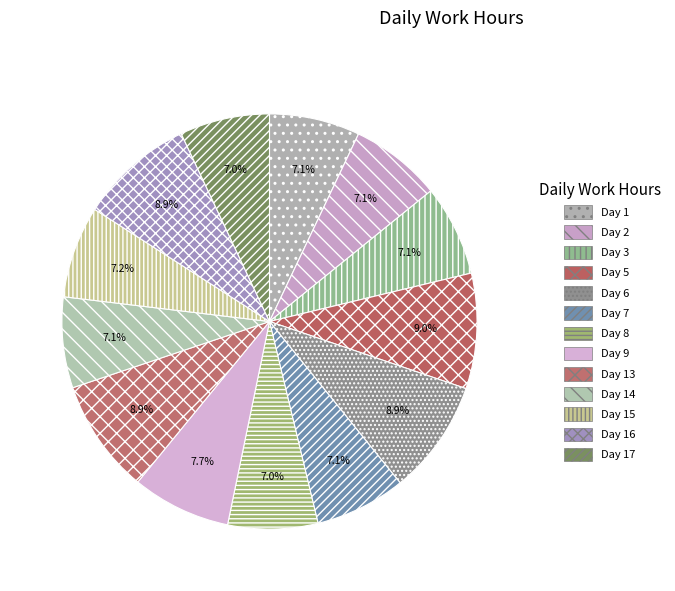

To the nearest percent, what is the average slice percentage?

8%